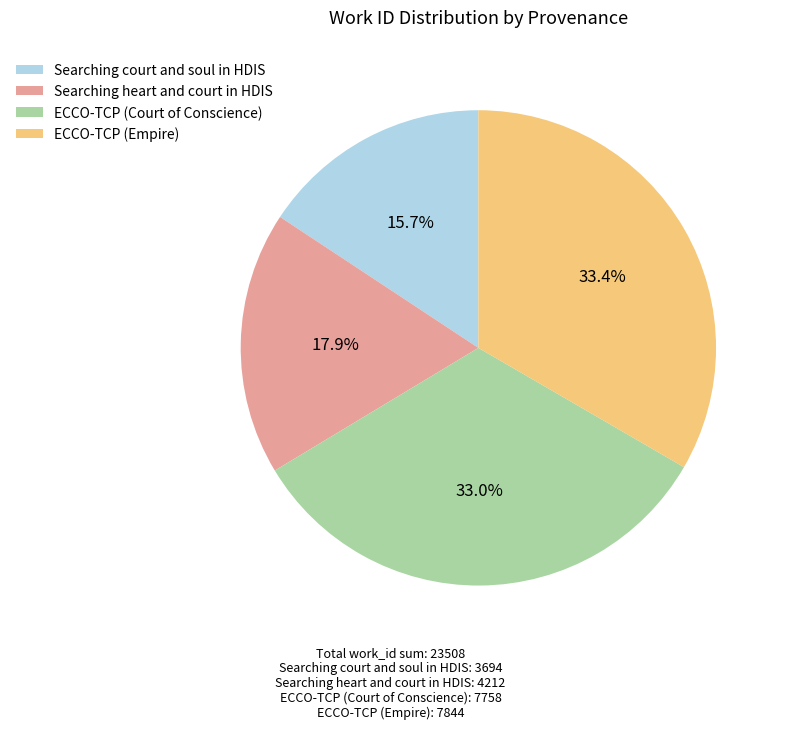

What is the smallest slice in the pie chart?

Searching court and soul in HDIS